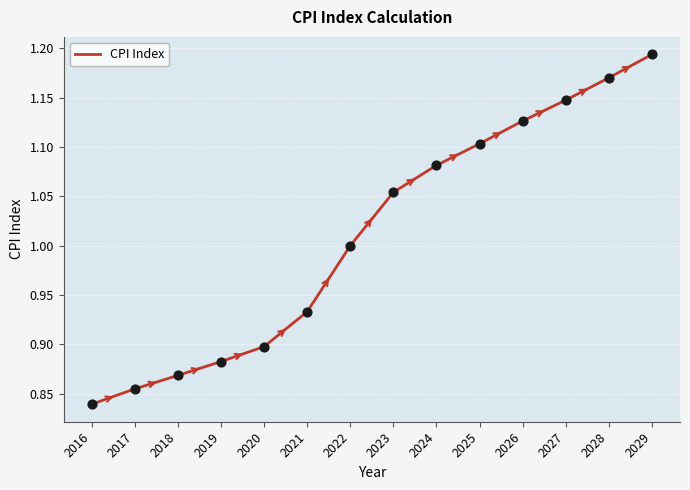

Between 2017 and 2019, which is larger?

2019